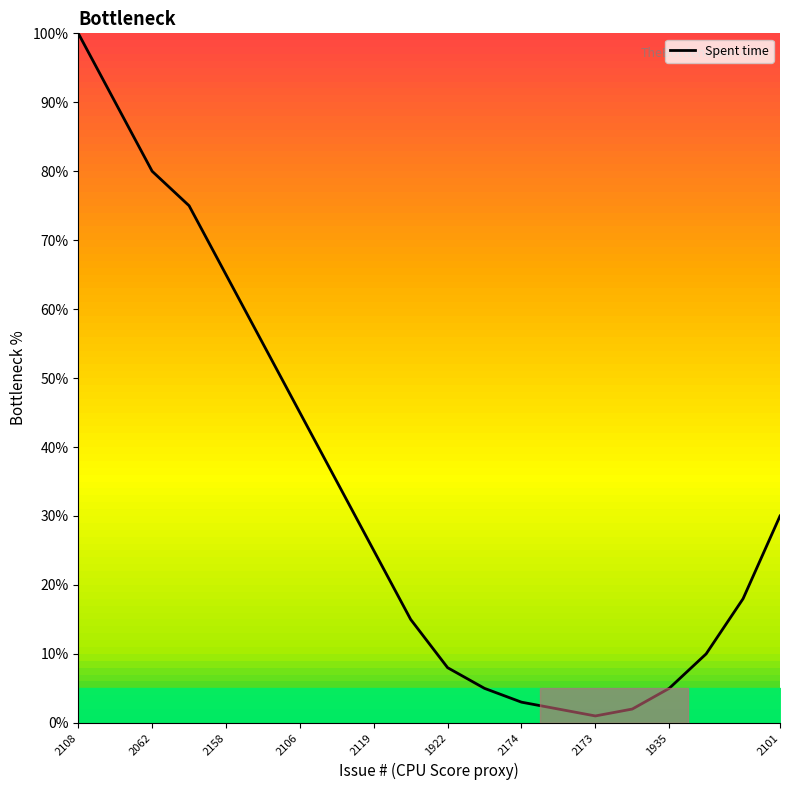

Does the chart have visible grid lines?

No